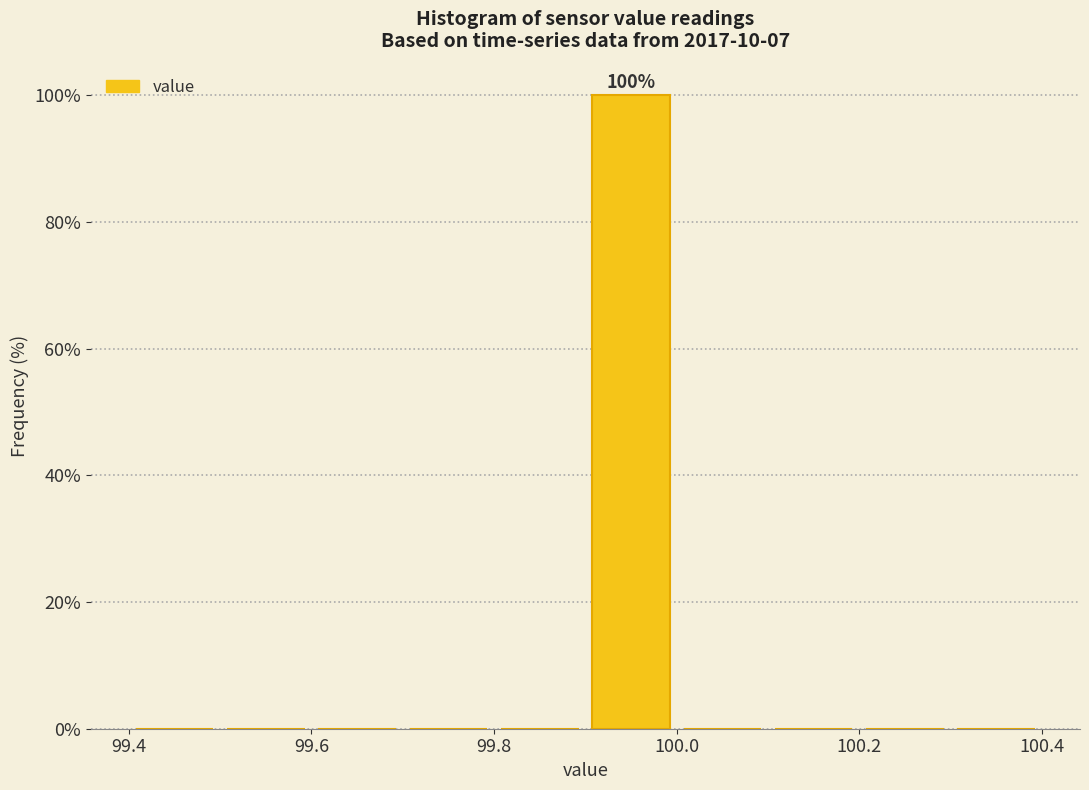

Over which range of the x-axis is the bar tallest?

99.9 to 100.0